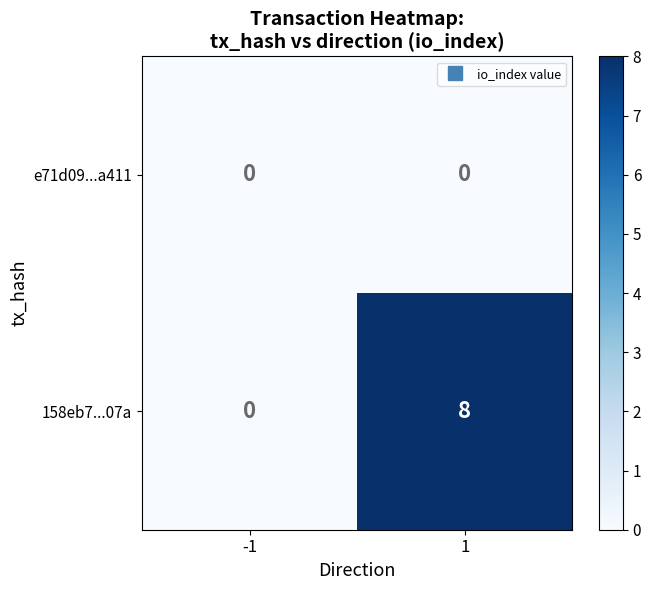

What is the greatest value displayed?

8